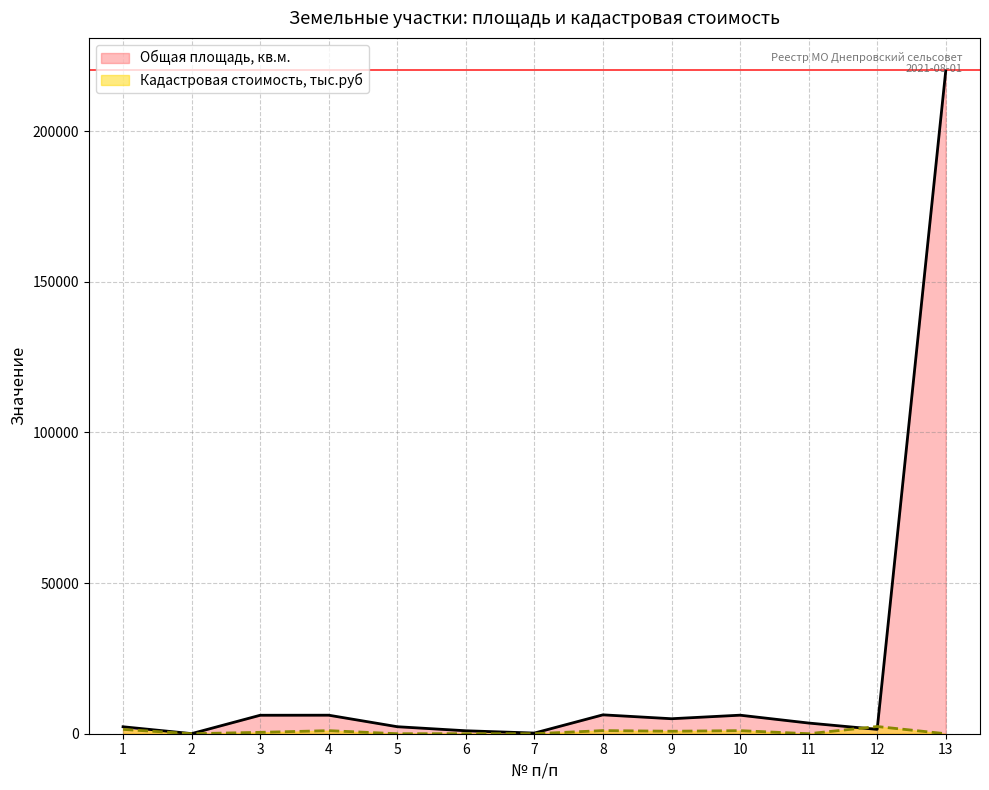

Reading left to right, transcribe all the data shown in this chart.

Общая площадь, кв.м.: 2307.0	32.0	6131.0	6150.0	2326.0	982.0	216.0	6269.0	4978.0	6154.0	3546.0	1445.0	220000.0
Кадастровая стоимость, тыс.руб: 1435.4	0.0	458.5	1017.8	0.0	13.5	0.0	1037.5	823.9	1018.5	1.0	2391.5	0.0